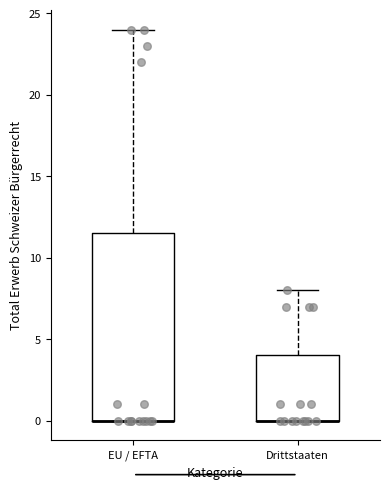

Comparing the boxes themselves (not the whiskers), which one is the tallest?

EU / EFTA